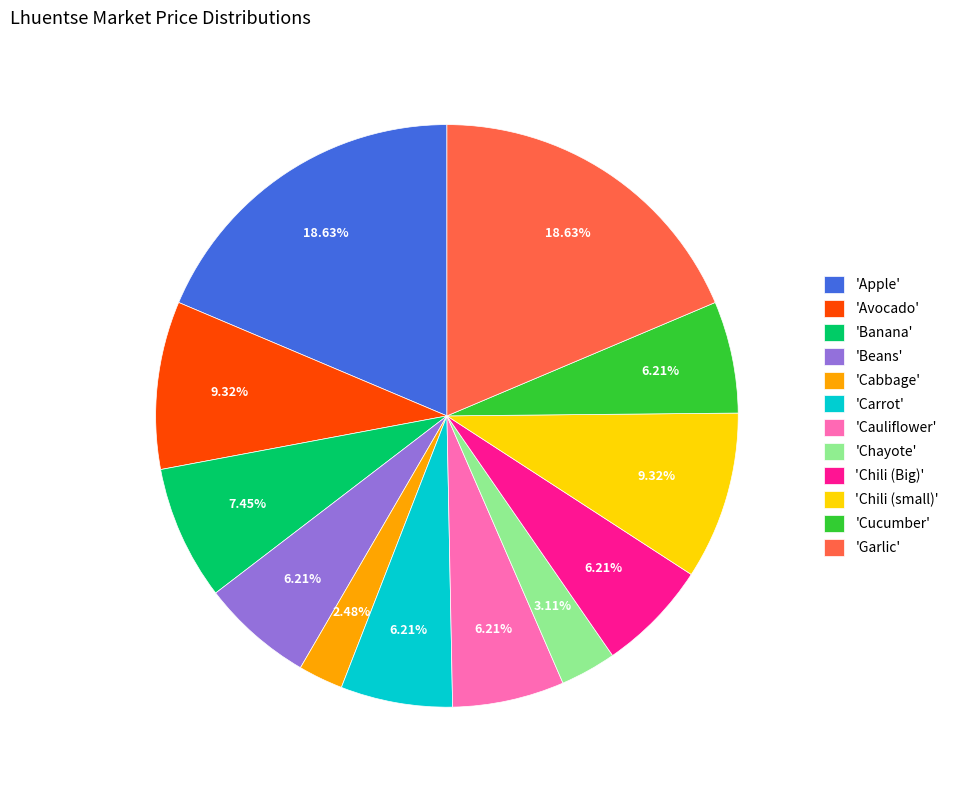

What is the smallest slice in the pie chart?

'Cabbage'